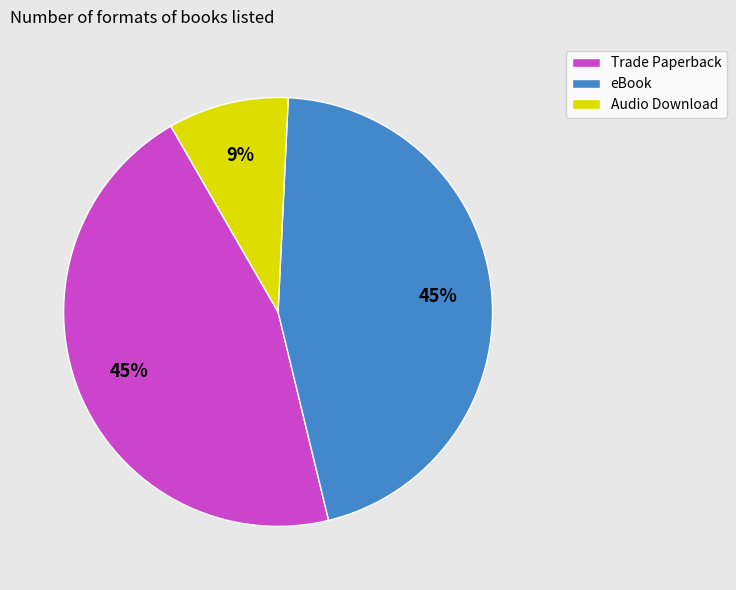

Is there a majority slice in this chart?

No